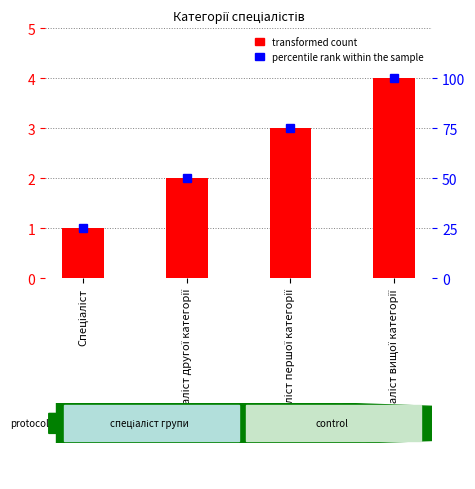

Where is percentile rank within the sample nearest to the value 62?

Спеціаліст другої категорії